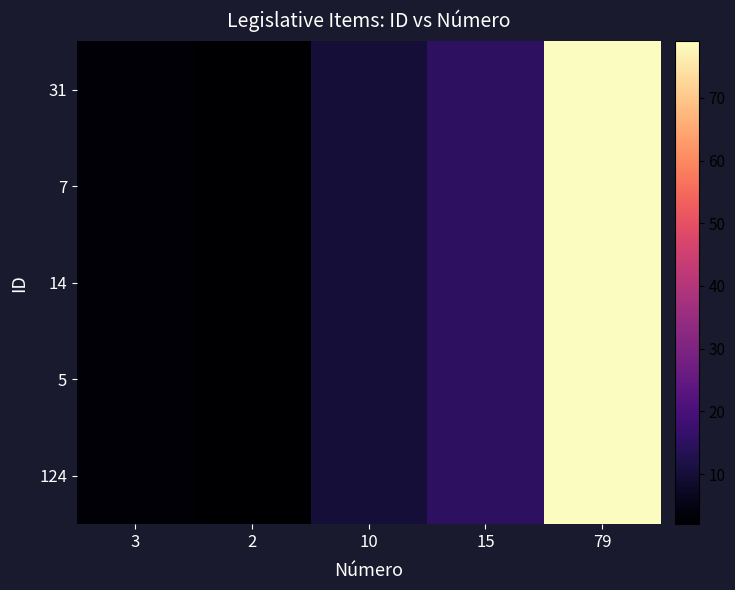

List the series in order of their peak value, highest first.

31, 7, 14, 5, 124